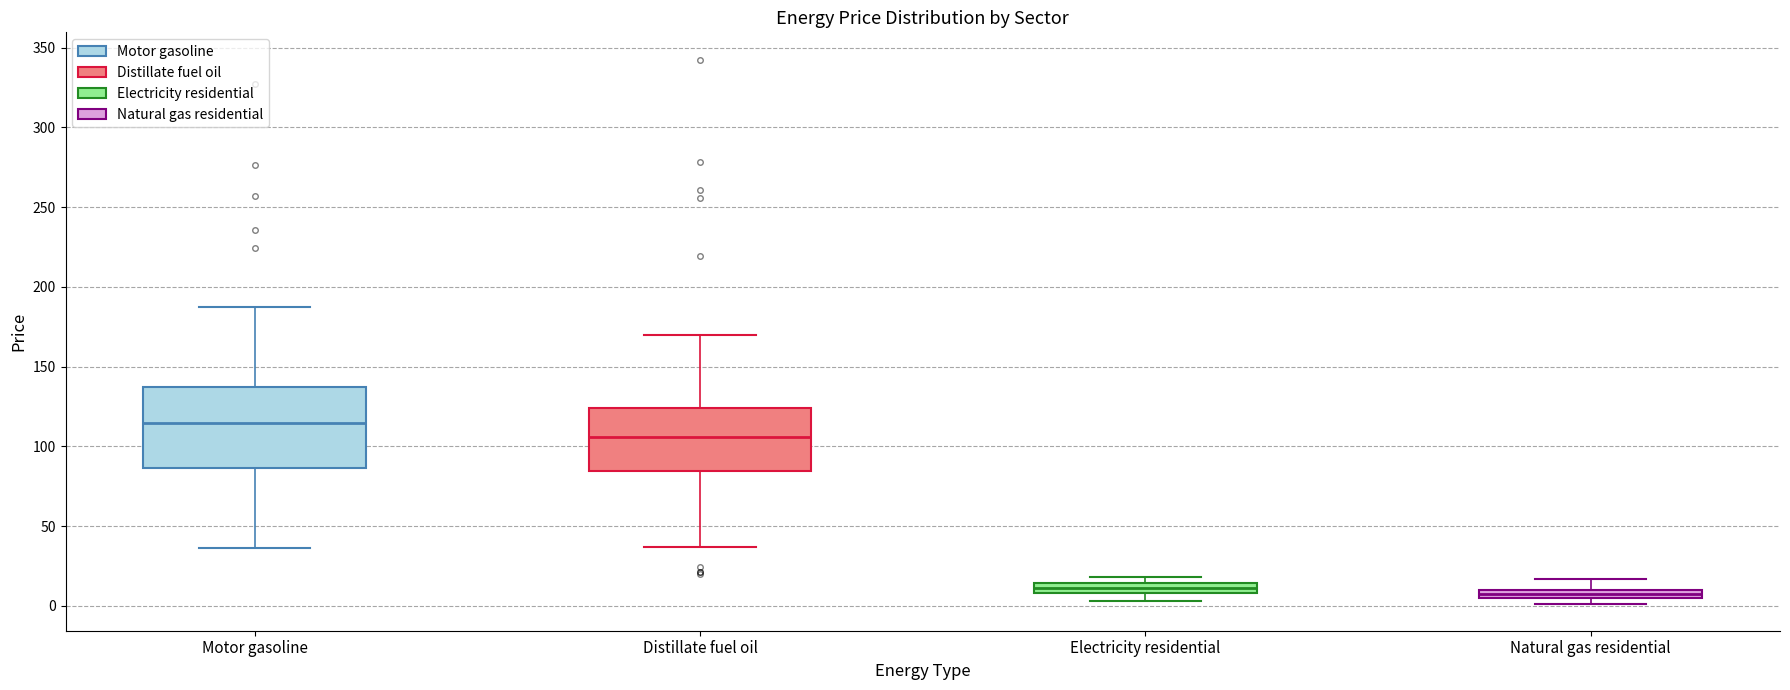

Which box is the tallest, from its lower edge to its upper edge?

Motor gasoline